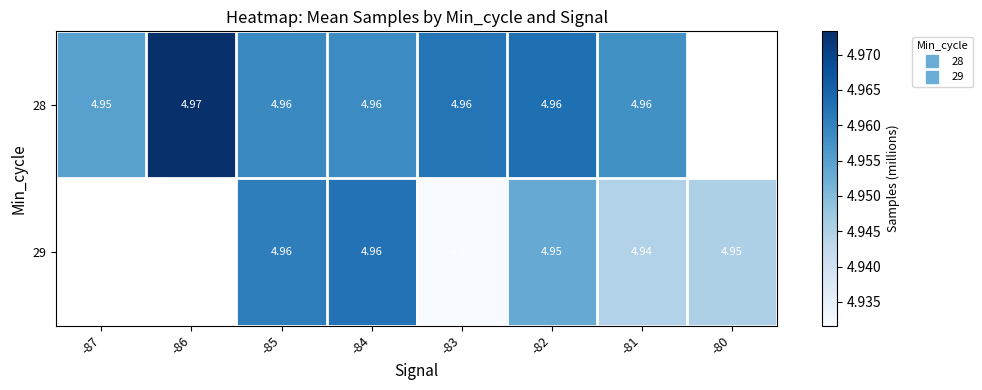

The value of 29 at -83 is 3.2. True or false?

False